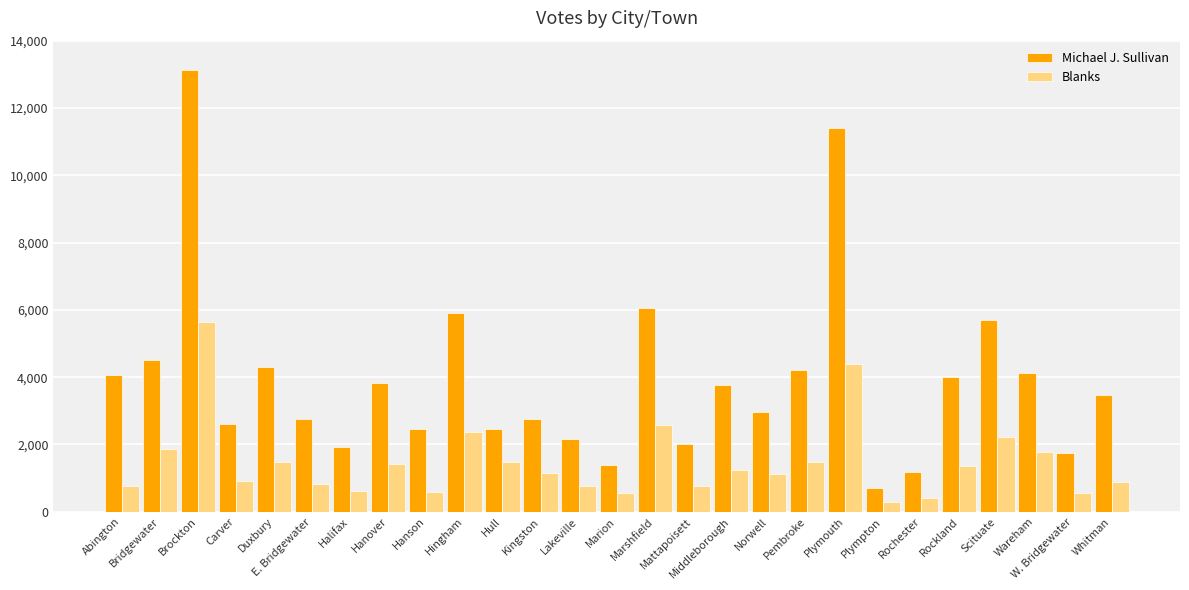

At how many categories does at least one series exceed 12330?

1